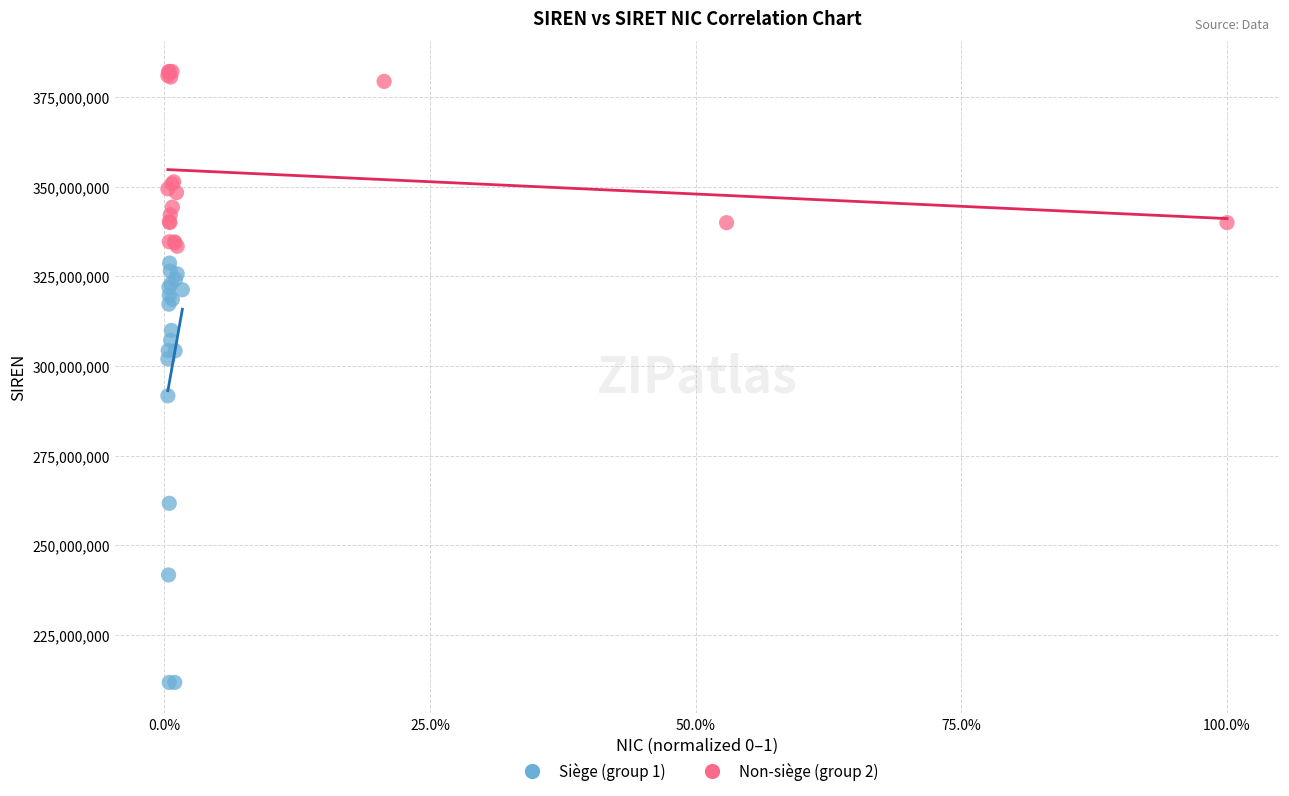

What are all the series names shown in the legend?

Siège (group 1), Non-siège (group 2)